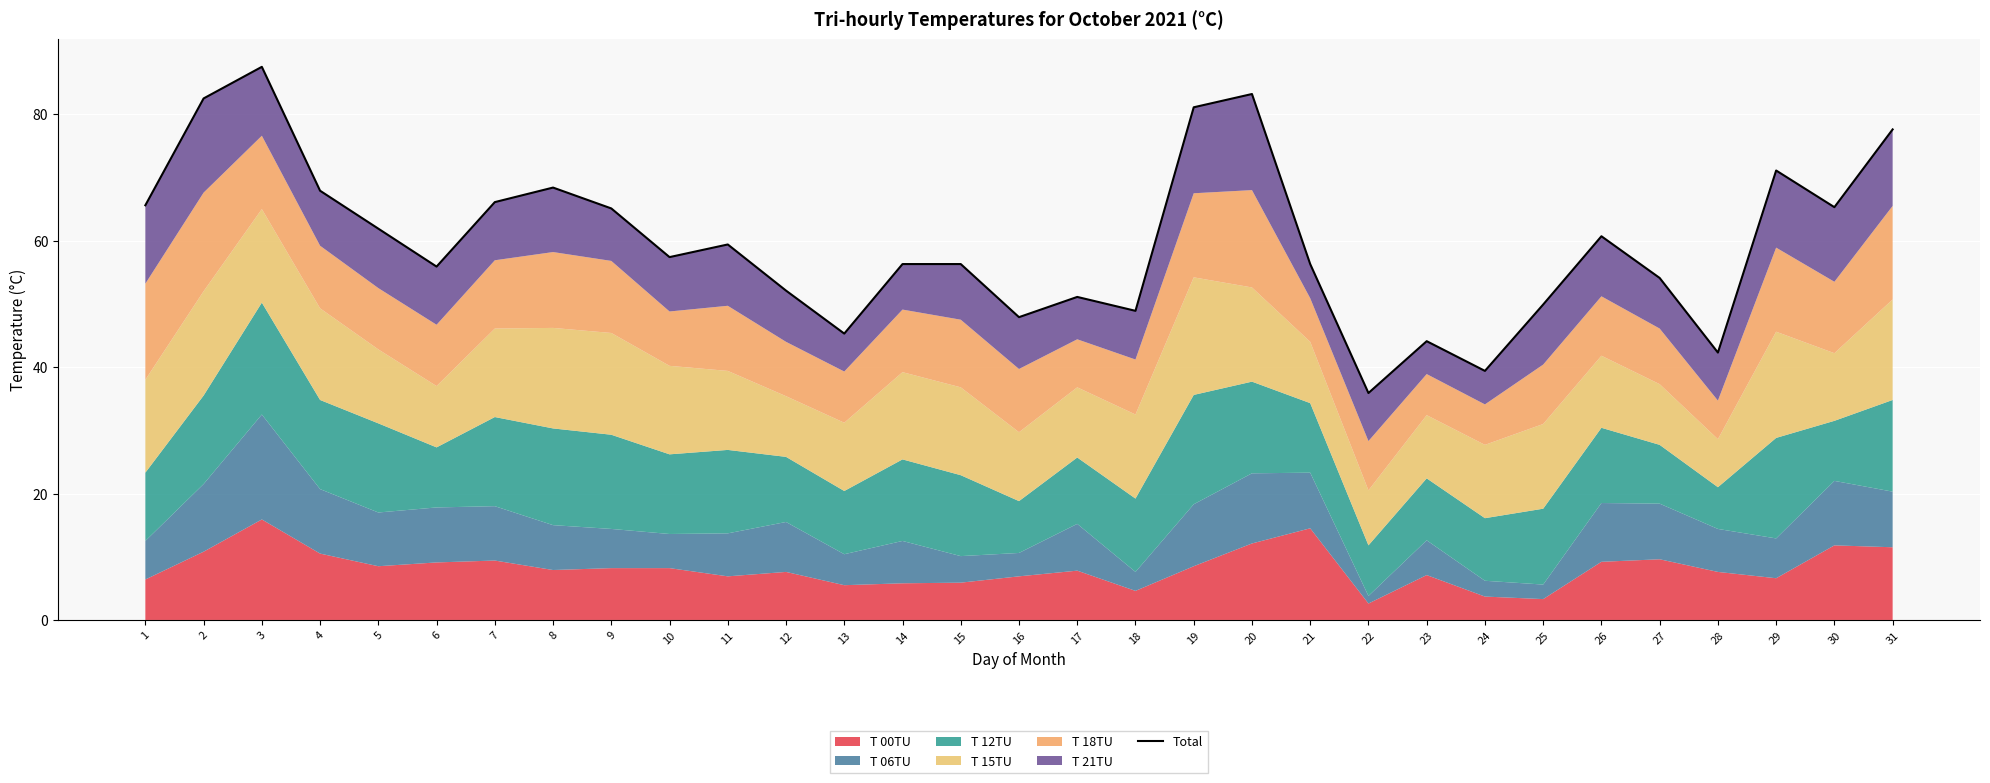

What is the average value?

59.9